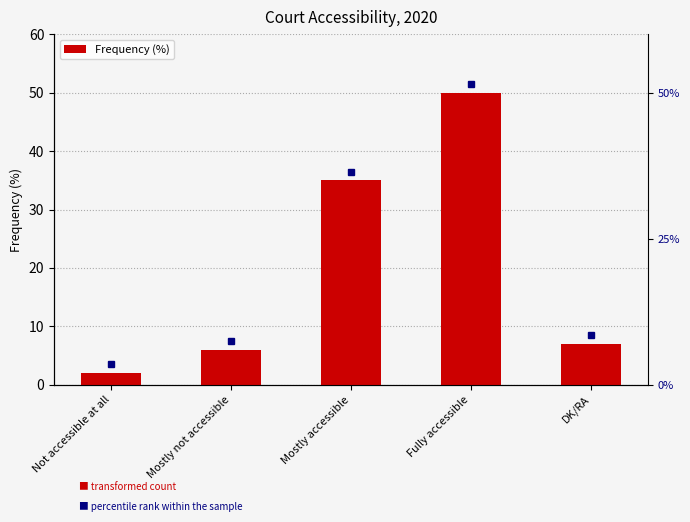

What is the change in value from Not accessible at all to Mostly not accessible?

+4